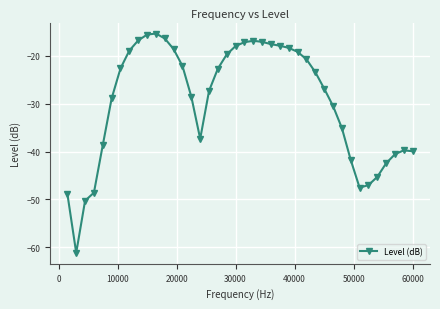

How many lines are shown in the chart?

1